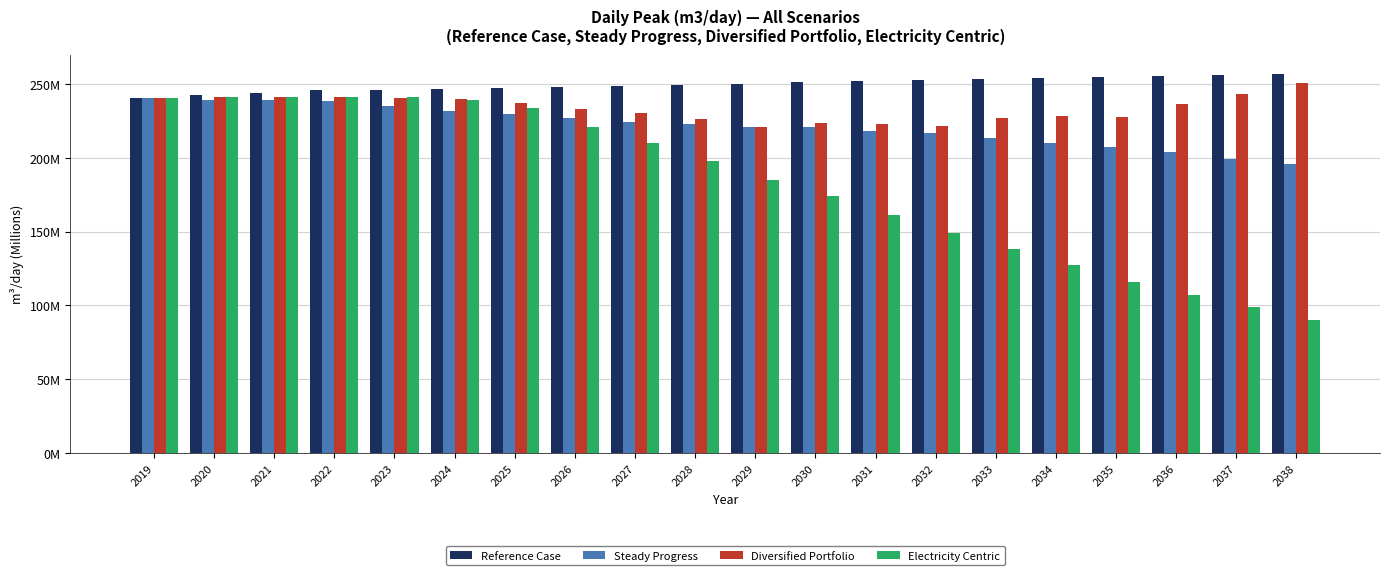

What is the value of the Electricity Centric bar at the 20th from the left?

90.4